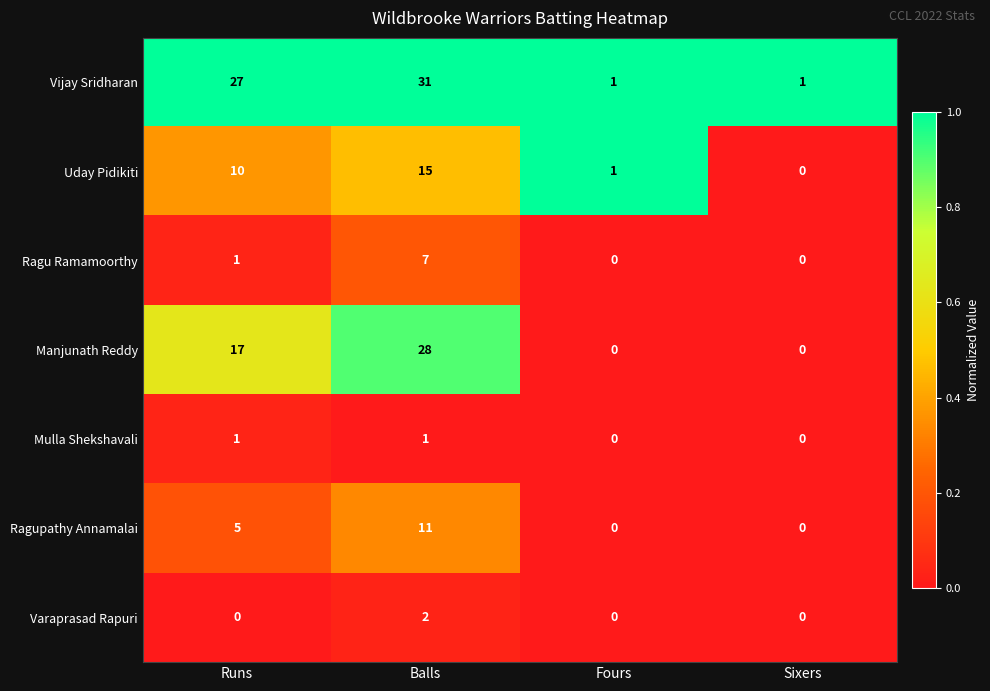

Reading left to right, what are all the values shown in this chart?

Vijay Sridharan: 27	31	1	1
Uday Pidikiti: 10	15	1	0
Ragu Ramamoorthy: 1	7	0	0
Manjunath Reddy: 17	28	0	0
Mulla Shekshavali: 1	1	0	0
Ragupathy Annamalai: 5	11	0	0
Varaprasad Rapuri: 0	2	0	0